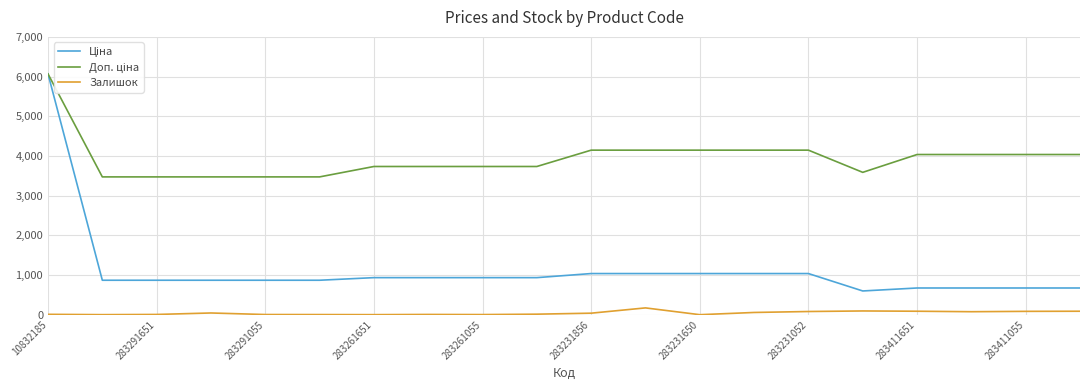

What is the maximum value shown in the chart?

6067.2